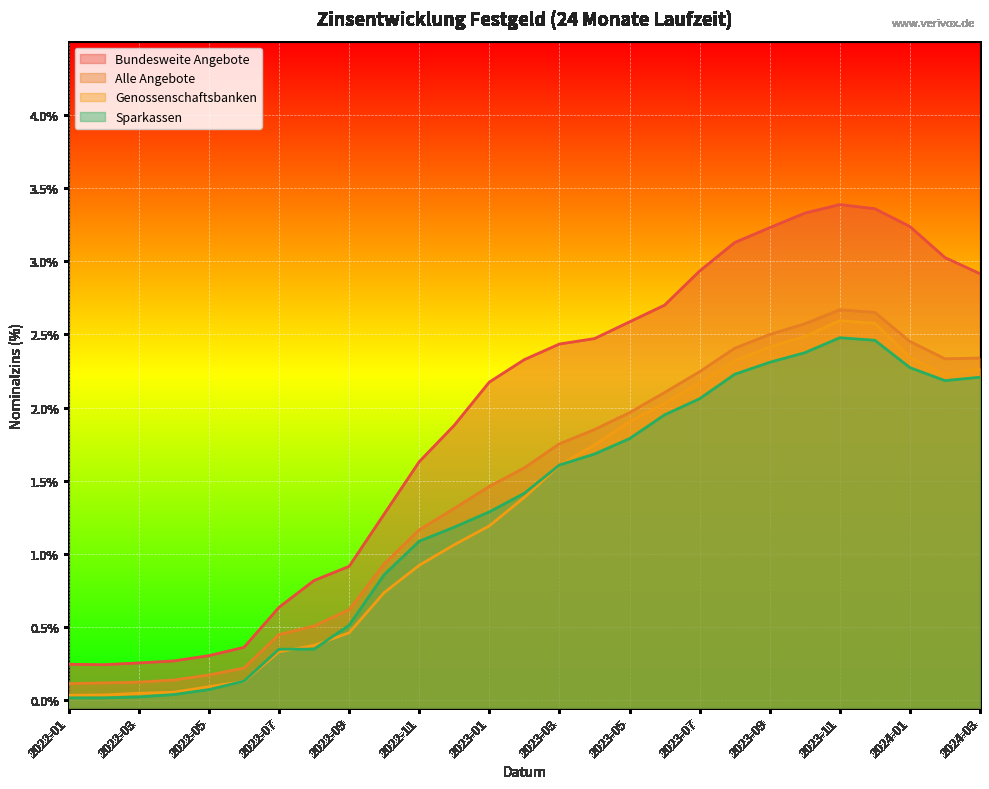

Reading right to left, what are all the values shown in this chart?

Genossenschaftsbanken: 2024-03=2.3	2024-02=2.2	2024-01=2.3	2023-12=2.6	2023-11=2.6	2023-10=2.5	2023-09=2.4	2023-08=2.3	2023-07=2.2	2023-06=2.0	2023-05=1.9	2023-04=1.7	2023-03=1.6	2023-02=1.4	2023-01=1.2	2022-12=1.1	2022-11=0.9	2022-10=0.7	2022-09=0.5	2022-08=0.4	2022-07=0.3	2022-06=0.1	2022-05=0.1	2022-04=0.1	2022-03=0.0	2022-02=0.0	2022-01=0.0
Bundesweite Angebote: 2024-03=2.9	2024-02=3.0	2024-01=3.2	2023-12=3.4	2023-11=3.4	2023-10=3.3	2023-09=3.2	2023-08=3.1	2023-07=2.9	2023-06=2.7	2023-05=2.6	2023-04=2.5	2023-03=2.4	2023-02=2.3	2023-01=2.2	2022-12=1.9	2022-11=1.6	2022-10=1.3	2022-09=0.9	2022-08=0.8	2022-07=0.6	2022-06=0.4	2022-05=0.3	2022-04=0.3	2022-03=0.3	2022-02=0.2	2022-01=0.2
Alle Angebote: 2024-03=2.3	2024-02=2.3	2024-01=2.5	2023-12=2.7	2023-11=2.7	2023-10=2.6	2023-09=2.5	2023-08=2.4	2023-07=2.2	2023-06=2.1	2023-05=2.0	2023-04=1.8	2023-03=1.8	2023-02=1.6	2023-01=1.5	2022-12=1.3	2022-11=1.2	2022-10=0.9	2022-09=0.6	2022-08=0.5	2022-07=0.4	2022-06=0.2	2022-05=0.2	2022-04=0.1	2022-03=0.1	2022-02=0.1	2022-01=0.1
Sparkassen: 2024-03=2.2	2024-02=2.2	2024-01=2.3	2023-12=2.5	2023-11=2.5	2023-10=2.4	2023-09=2.3	2023-08=2.2	2023-07=2.1	2023-06=2.0	2023-05=1.8	2023-04=1.7	2023-03=1.6	2023-02=1.4	2023-01=1.3	2022-12=1.2	2022-11=1.1	2022-10=0.9	2022-09=0.5	2022-08=0.4	2022-07=0.3	2022-06=0.1	2022-05=0.1	2022-04=0.0	2022-03=0.0	2022-02=0.0	2022-01=0.0